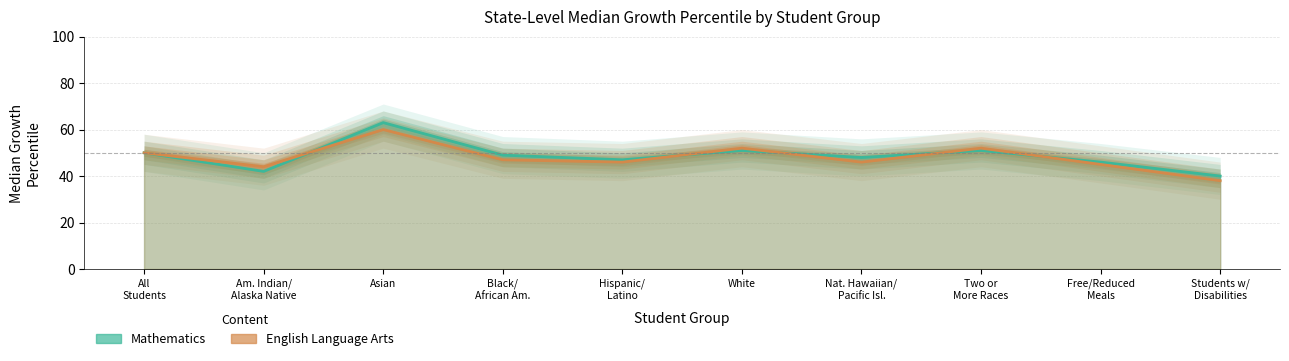

Where is Mathematics nearest to the value 51?

White